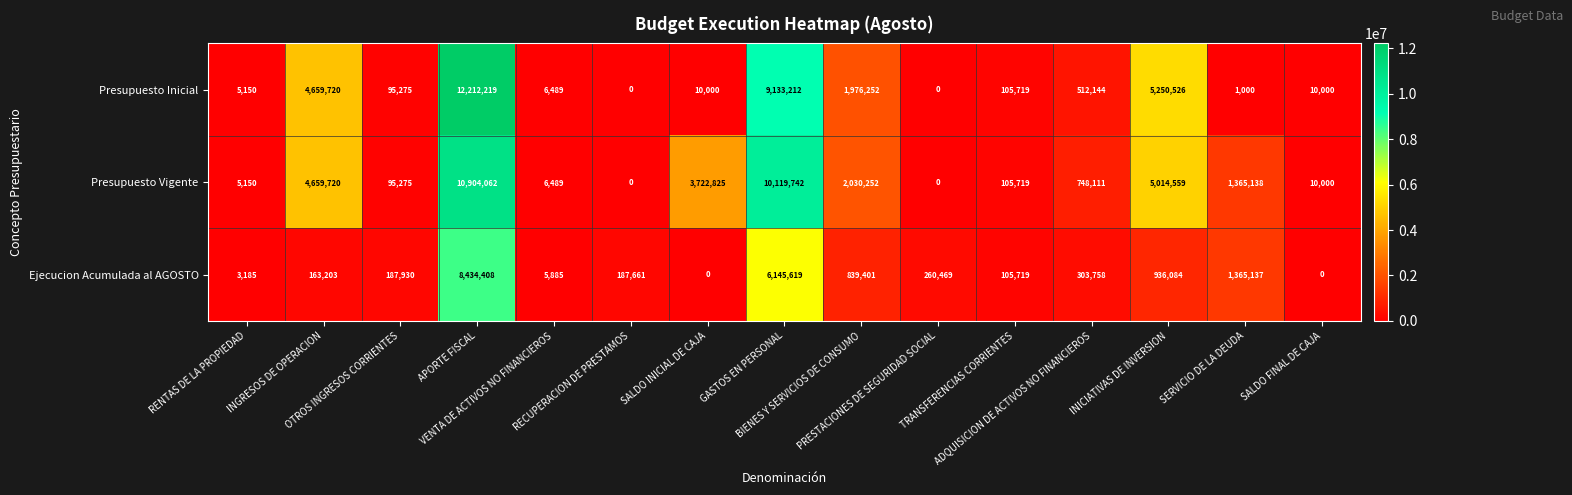

What is the difference between the second highest and second lowest values in the Presupuesto Inicial series?

9133212